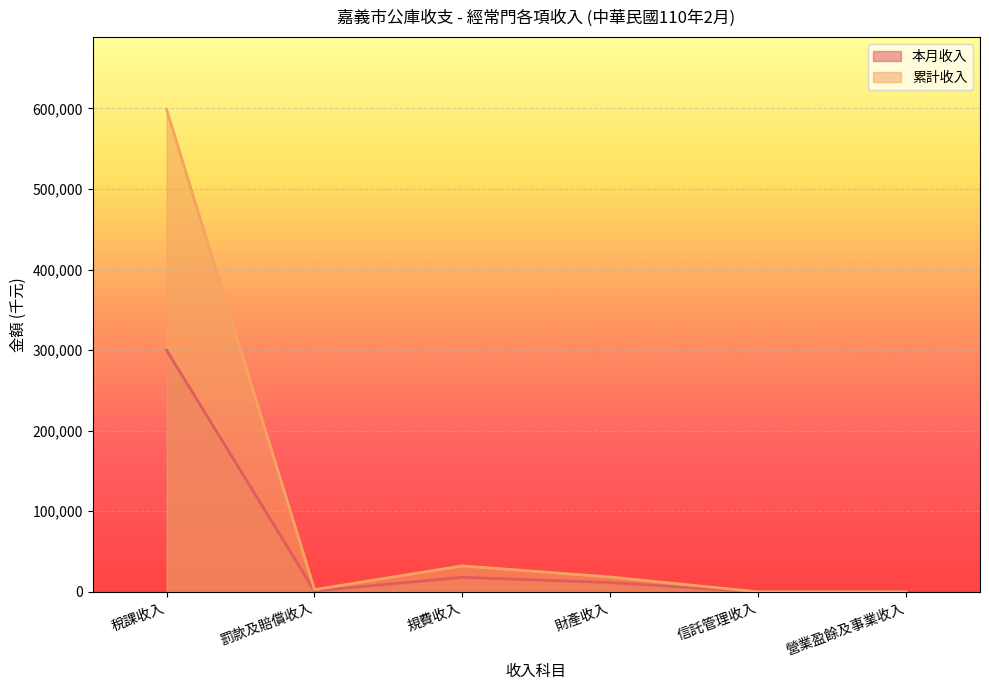

True or false: 本月收入 and 累計收入 intersect in this chart.

False